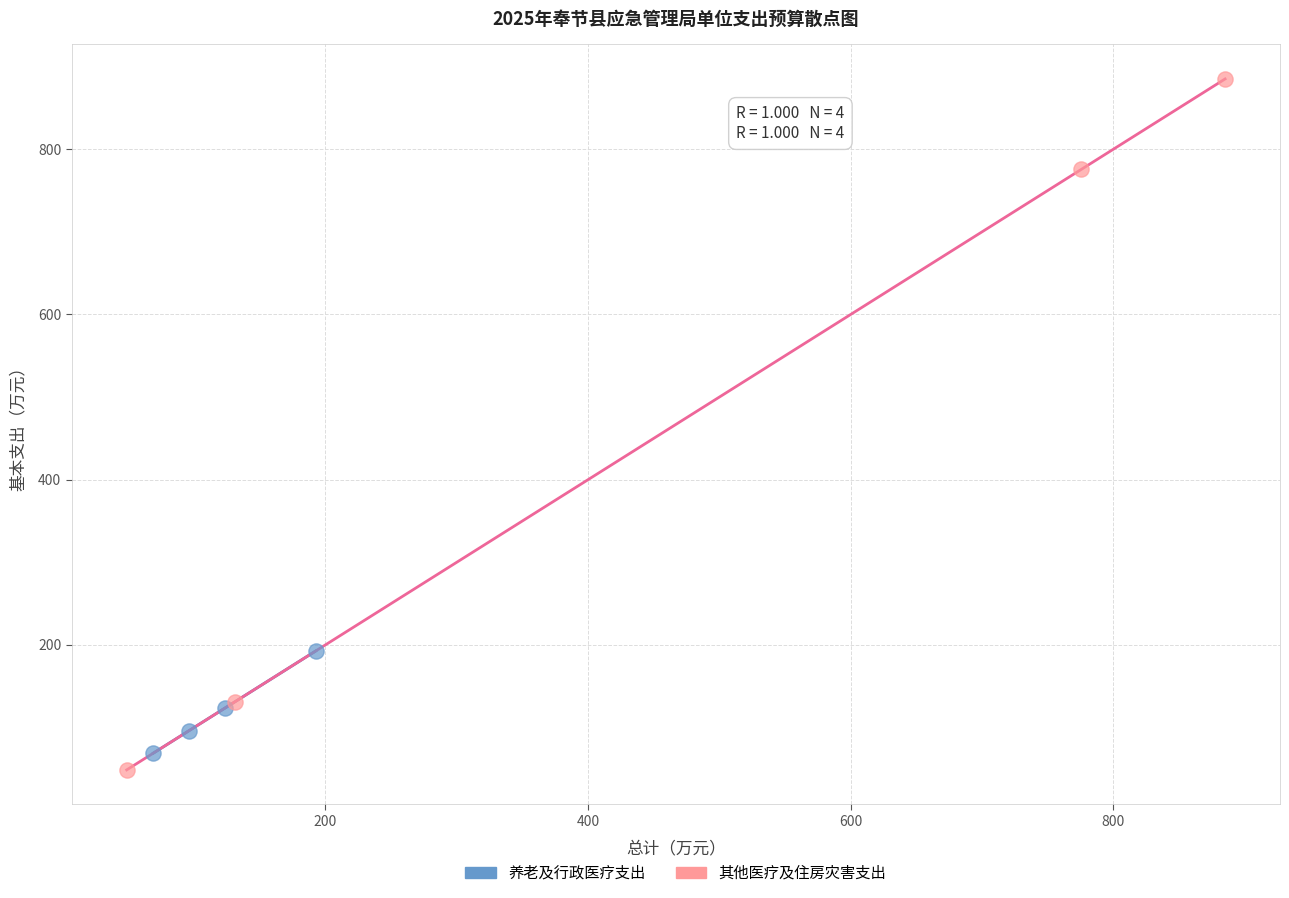

Which series has the widest spread of Y values?

其他医疗及住房灾害支出